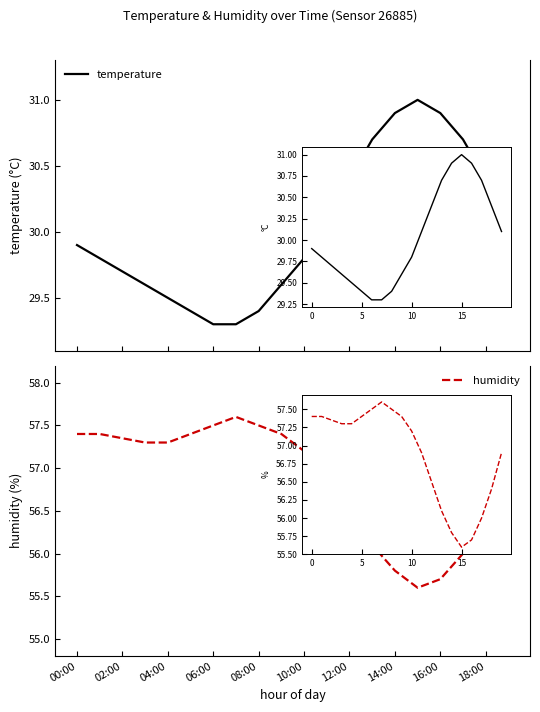

List the series in order of their overall mean, lowest first.

temperature, humidity